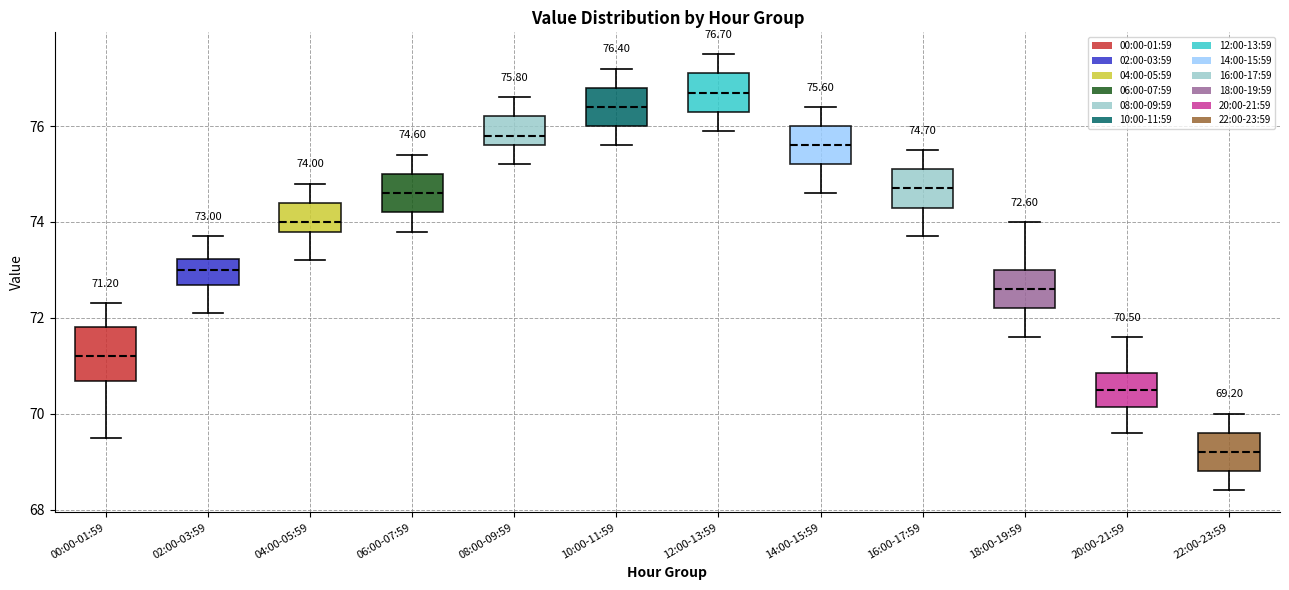

Which box is the tallest, from its lower edge to its upper edge?

00:00-01:59